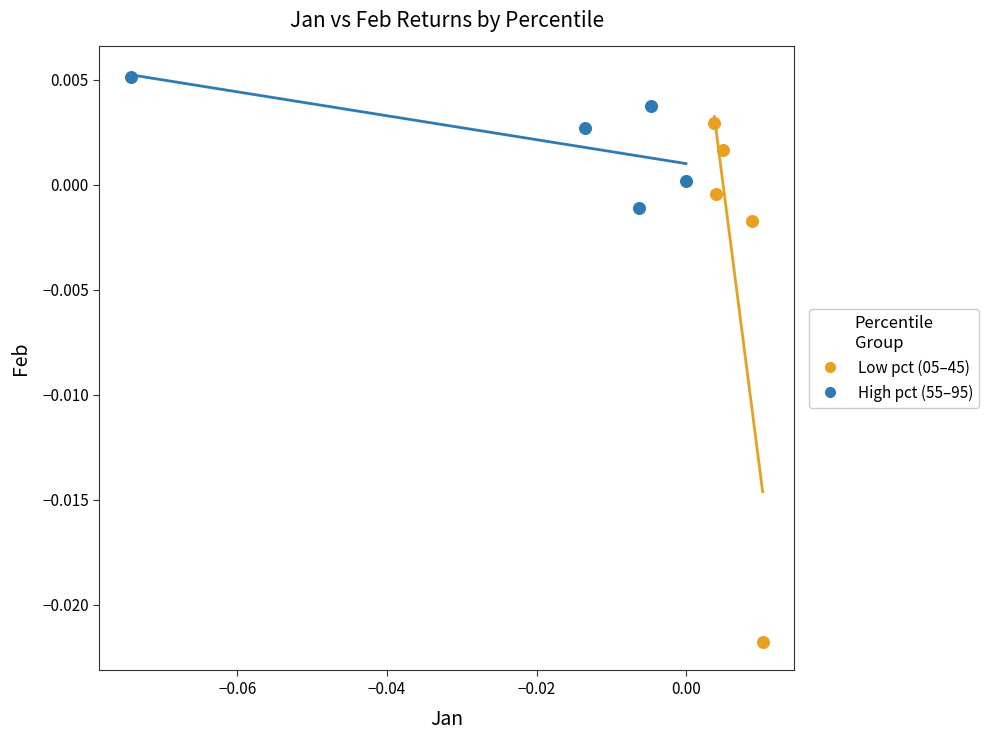

Which series reaches the minimum Y coordinate?

Low pct (05–45)